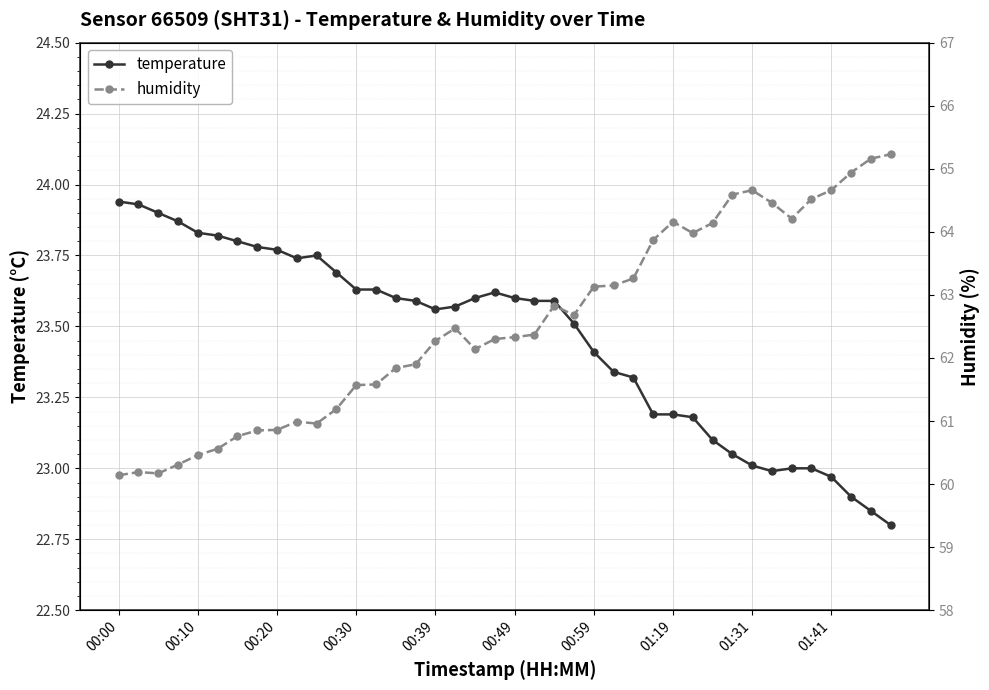

What is the minimum value for temperature?

22.8